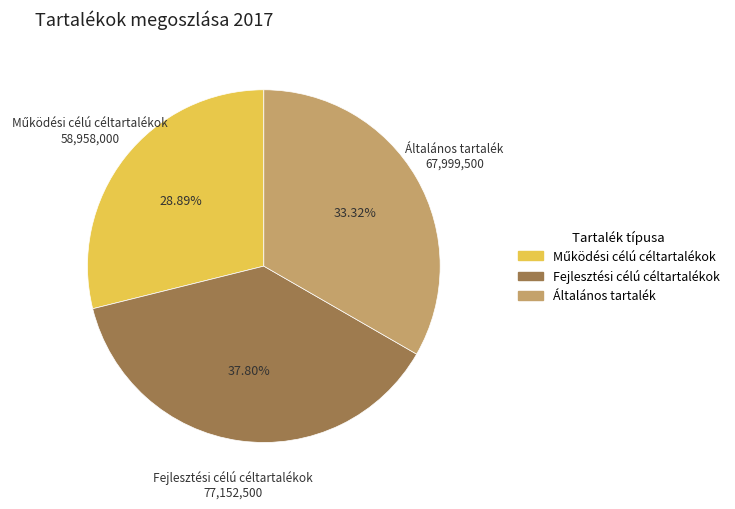

Count the number of slices in the pie.

3